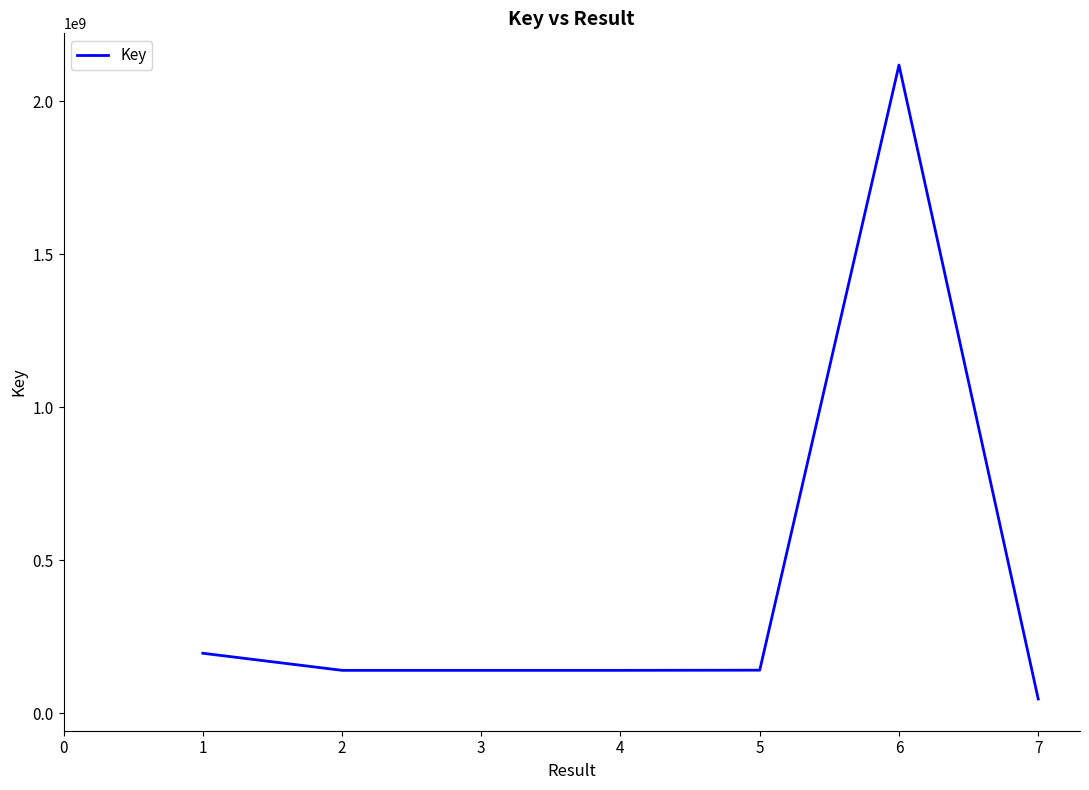

True or false: the data has more than 2 interior local peaks.

False